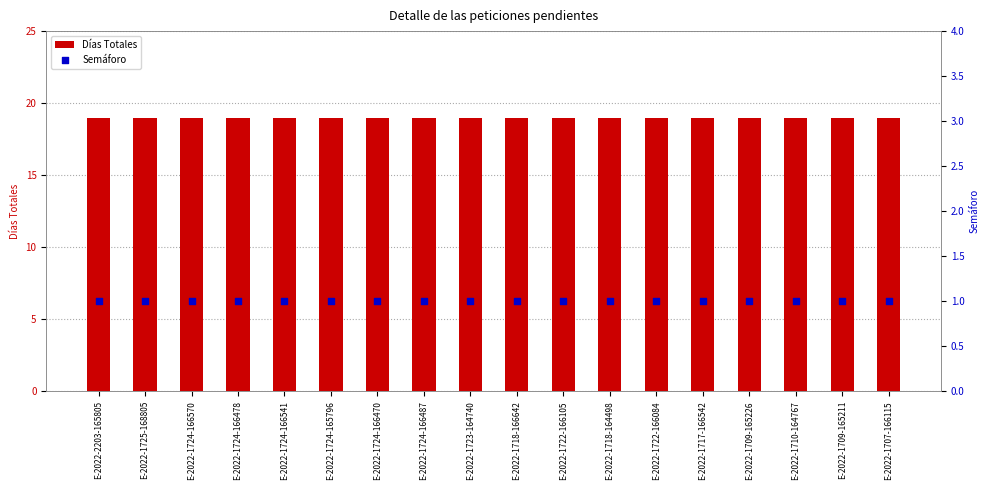

At how many categories does at least one series exceed 14?

18